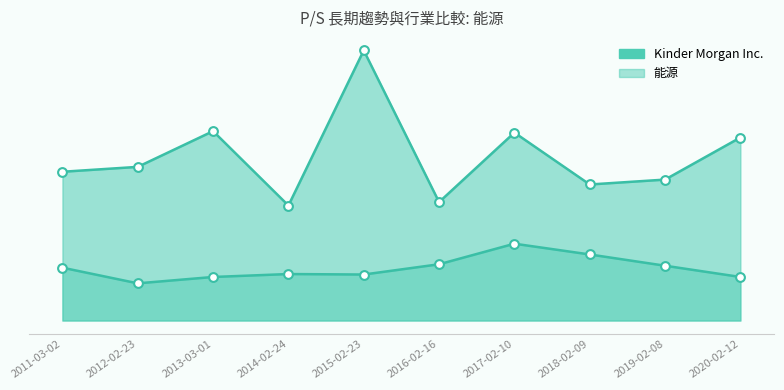

Which series contains the lowest Y value?

能源